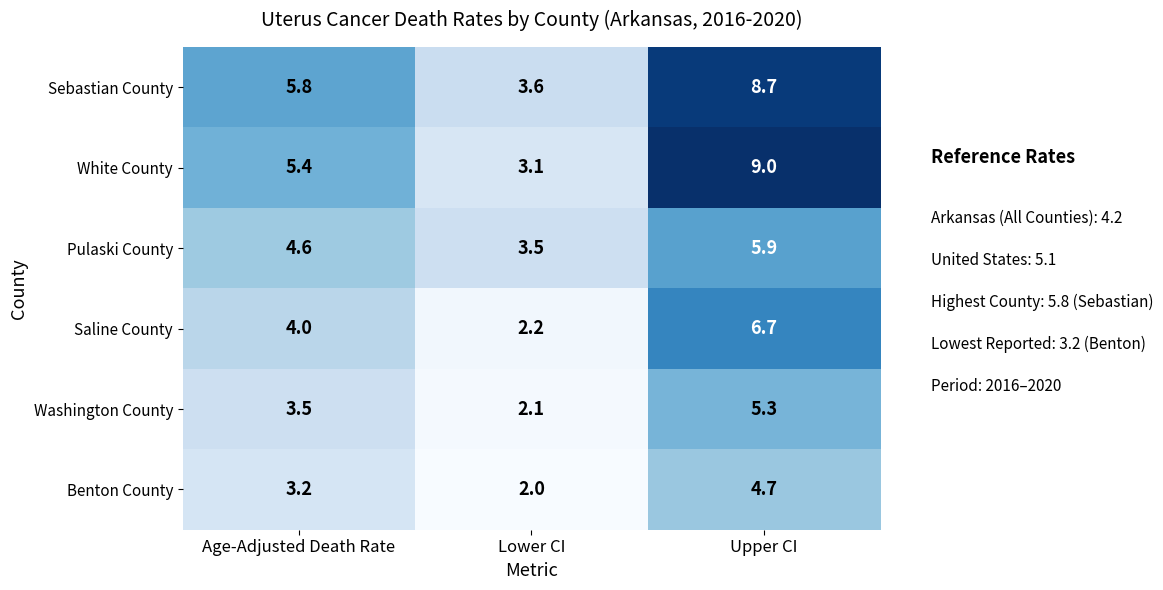

What is the average value of the White County series?

5.8